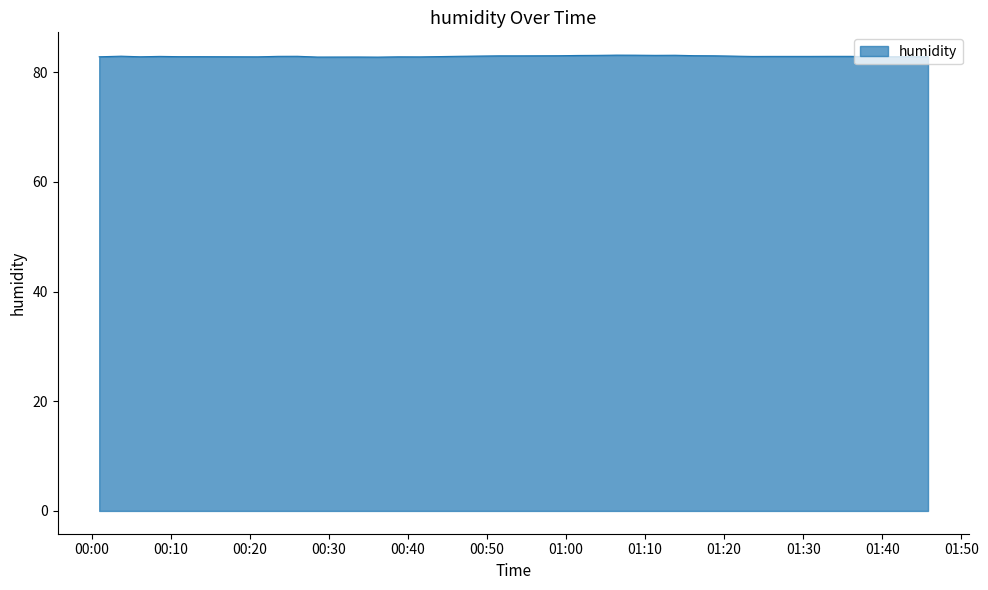

How many lines are shown in the chart?

1